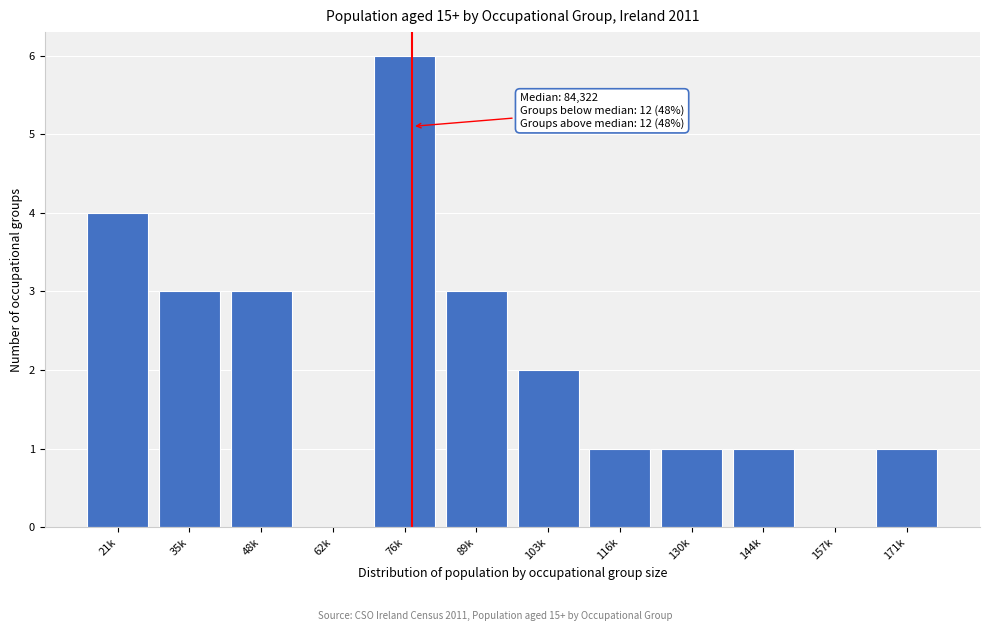

Reading left to right, what are all the values shown in this chart?

21k=4	35k=3	48k=3	62k=0	76k=6	89k=3	103k=2	116k=1	130k=1	144k=1	157k=0	171k=1